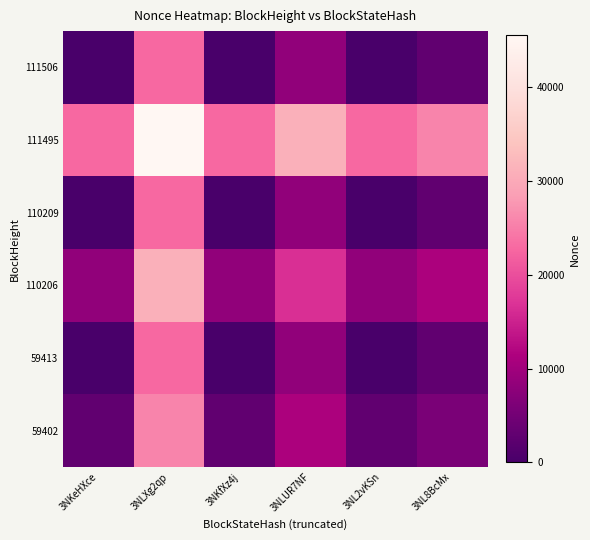

Between 3NKeHXce and 3NL8BcMx, which is larger?

3NL8BcMx